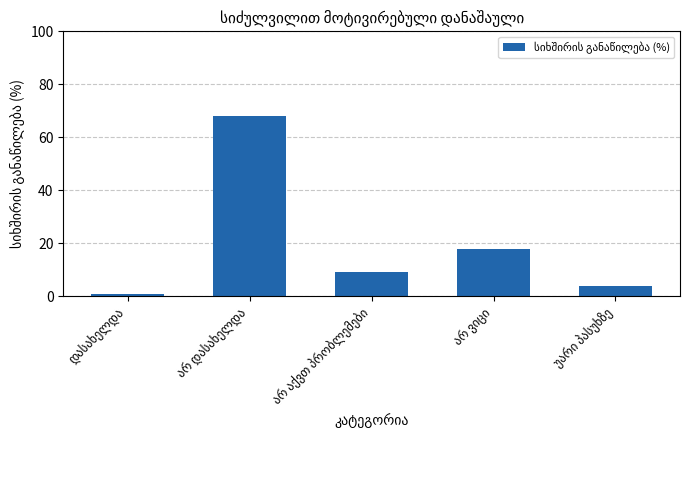

What is the maximum value shown in the chart?

68